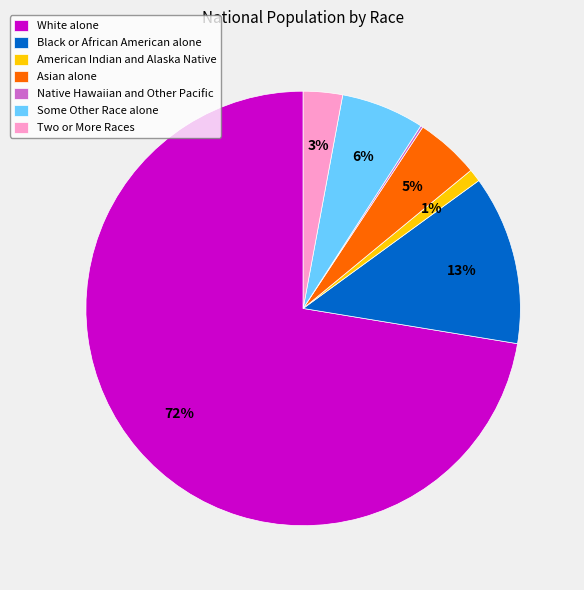

Does any single category account for the majority?

Yes